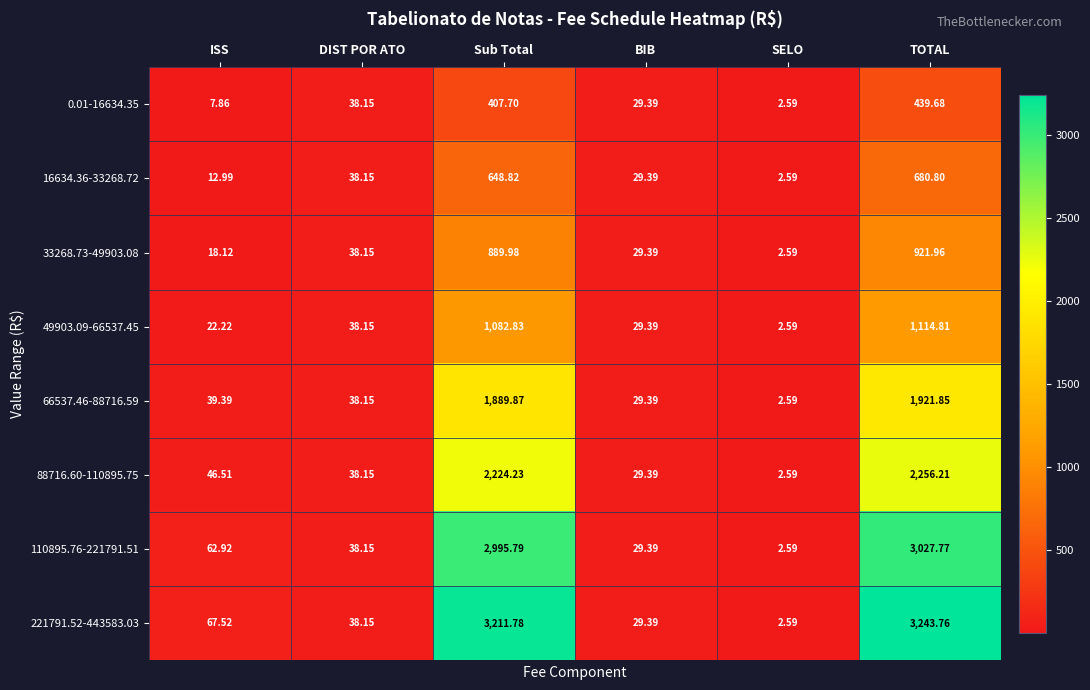

At which category is the sum across all series the highest?

TOTAL